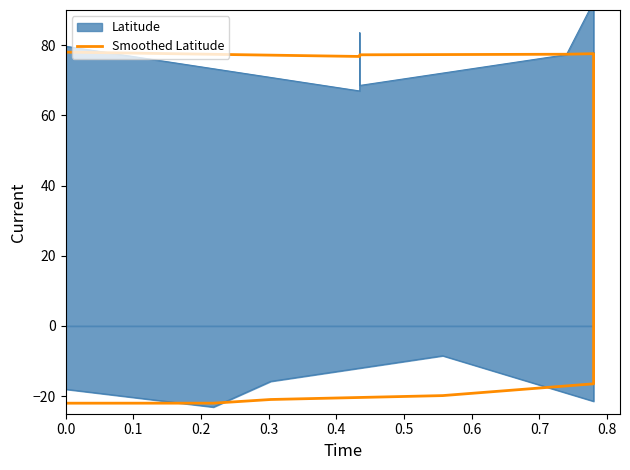

Reading left to right, transcribe all the data shown in this chart.

-22.0	-22.0	-20.9	-19.8	-16.5	-13.3	-11.1	-6.0	-0.6	5.7	10.5	15.2	20.0	24.8	29.5	35.9	43.8	51.7	59.6	64.4	67.6	69.2	70.1	71.4	72.6	74.2	75.2	75.8	76.4	77.1	77.4	77.6	77.4	77.2	77.1	76.8	78.0